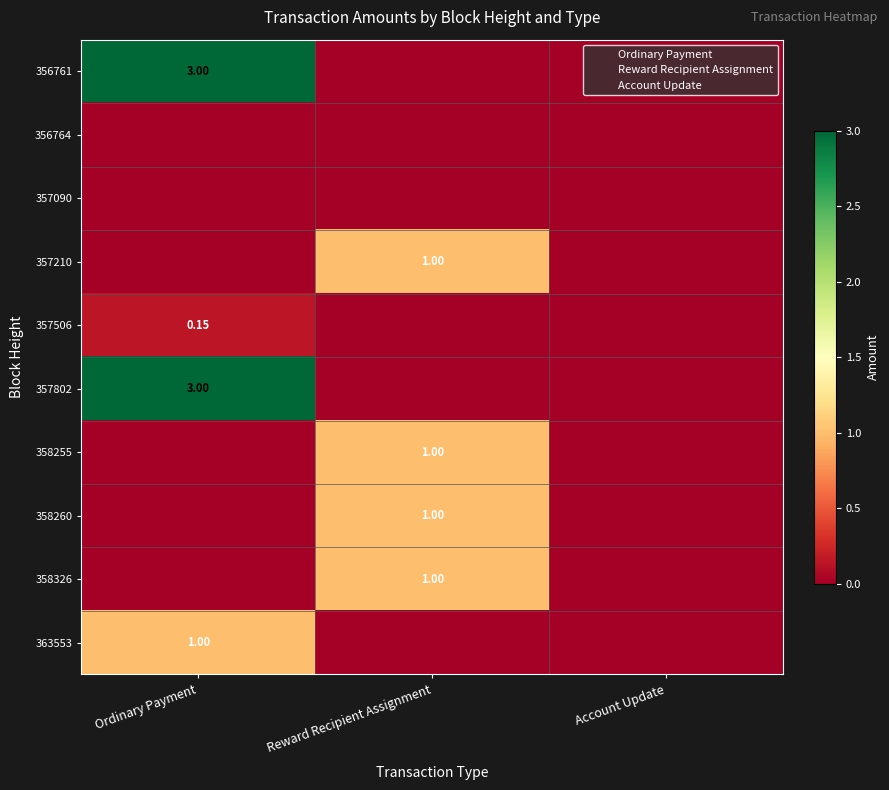

What is the difference between the 358326 values at Ordinary Payment and Reward Recipient Assignment?

1.0